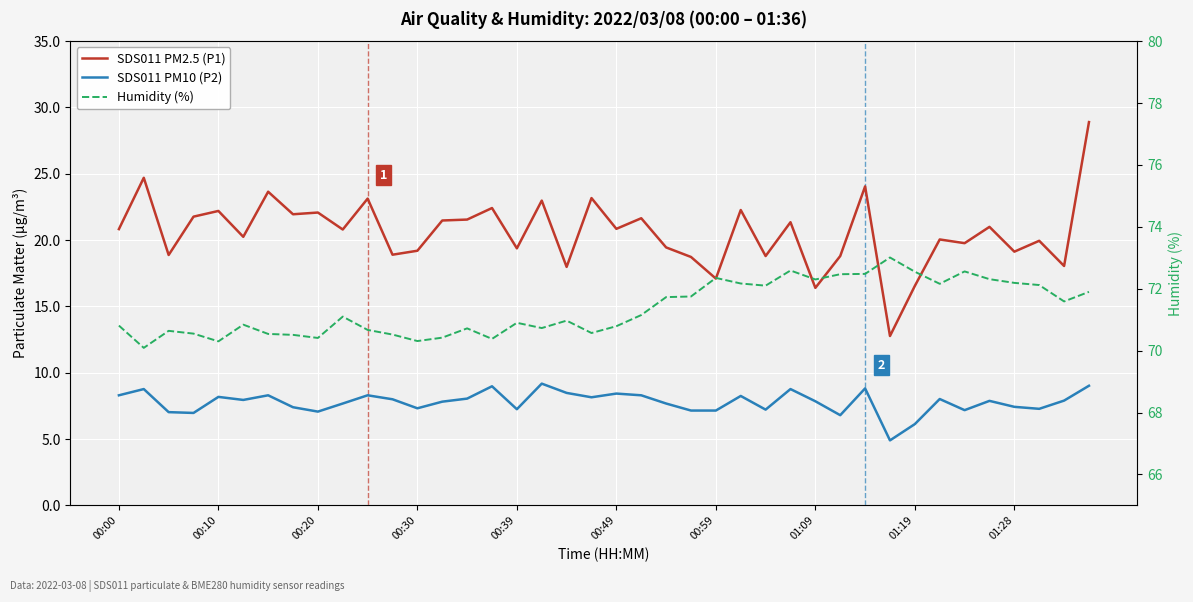

Rank the series at 00:20 from highest to lowest value.

Humidity (%), SDS011 PM2.5 (P1), SDS011 PM10 (P2)